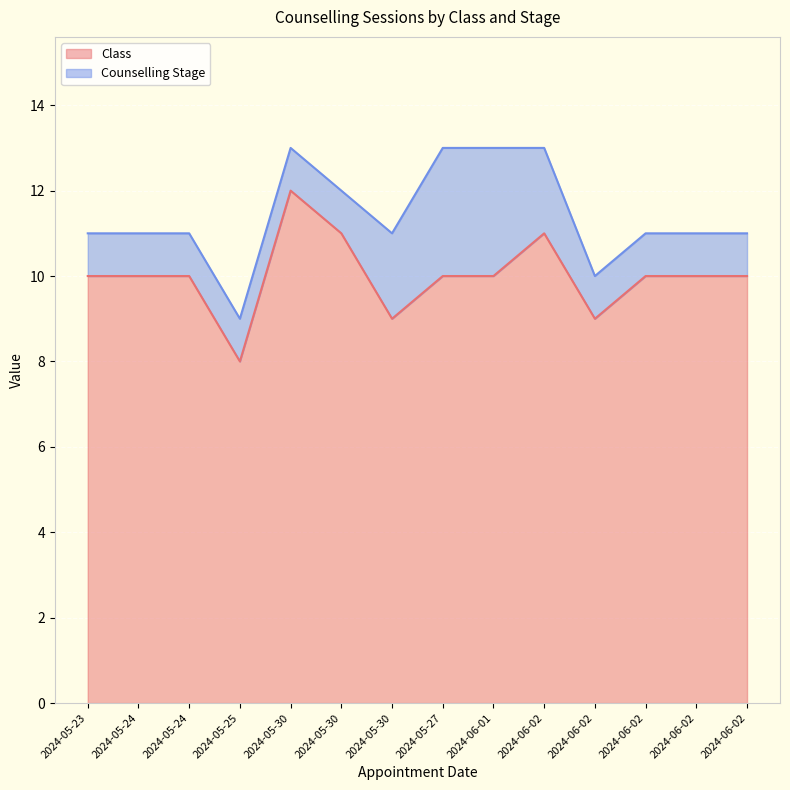

Is it true that the value at 2024-05-24 is 10?

True